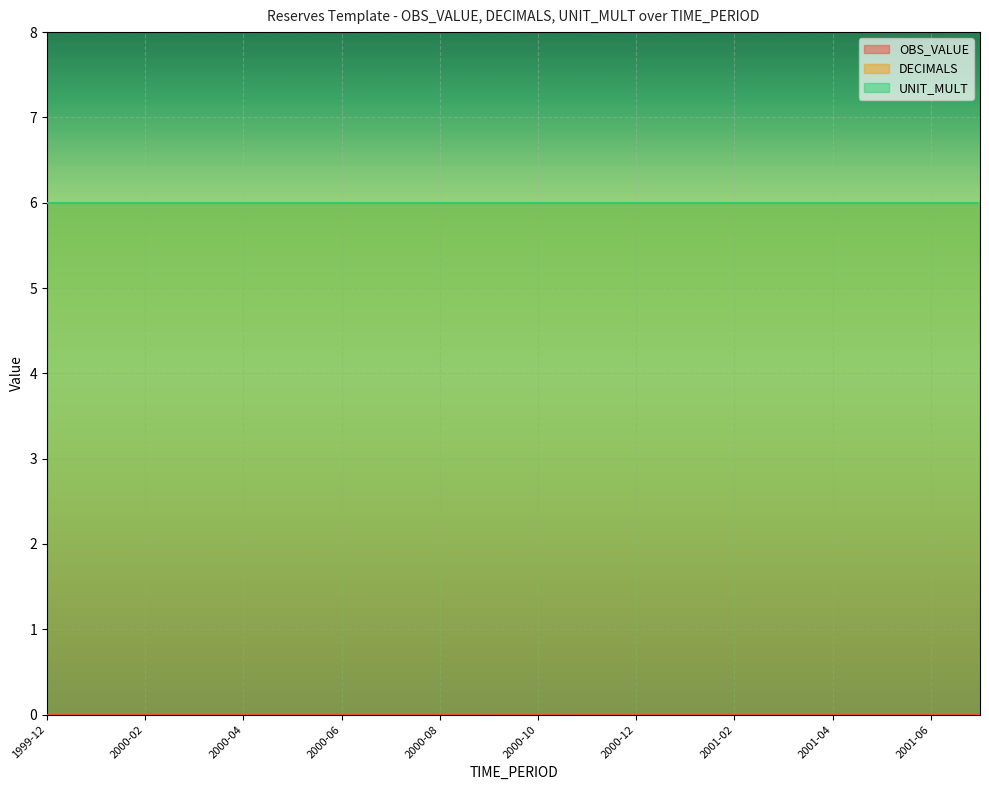

Count the number of categories in the chart.

20